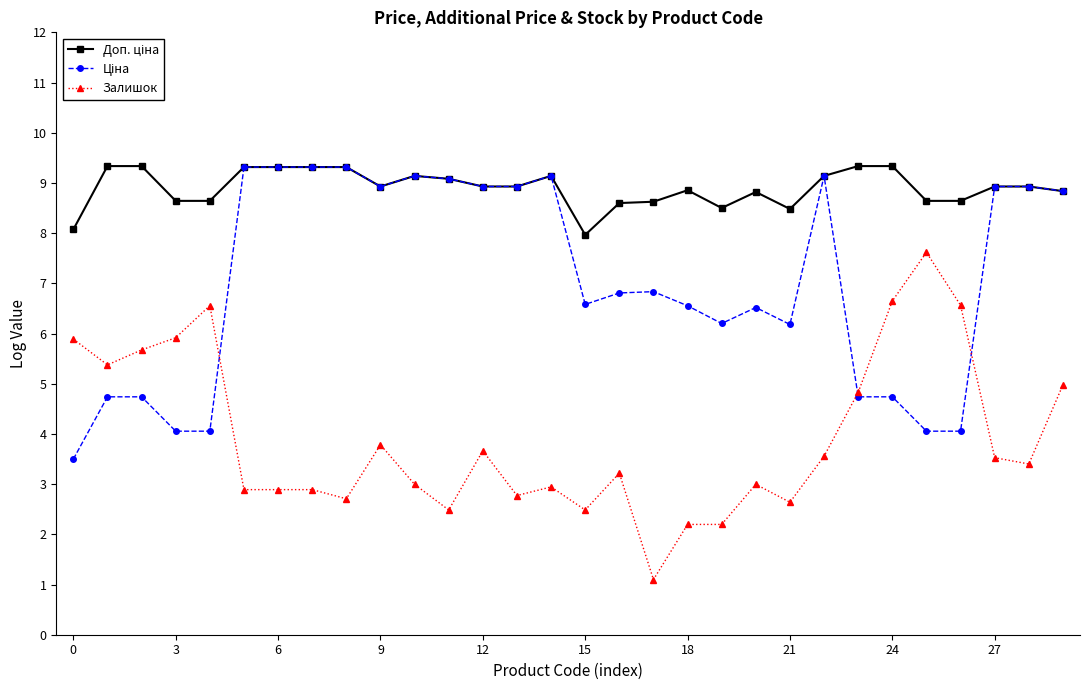

What is the value of the Залишок point at the 17th from the left?

3.2